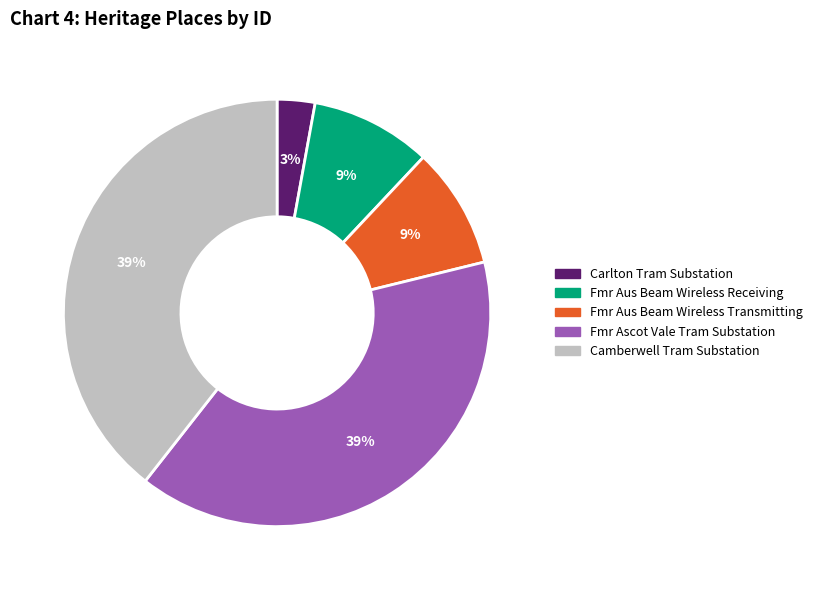

Is there a majority slice in this chart?

No